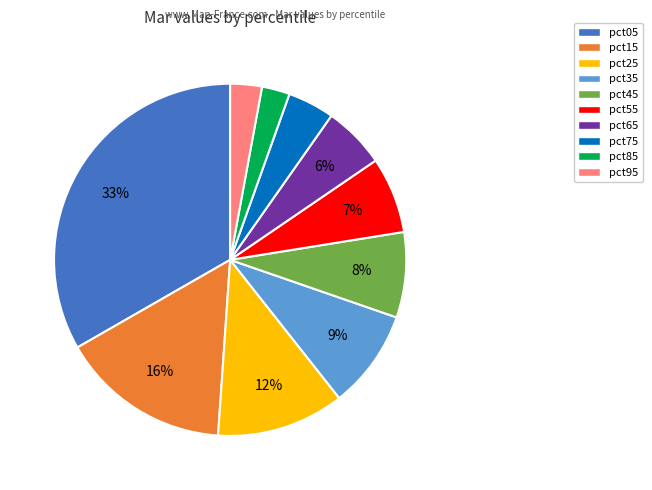

Which has a higher value, pct85 or pct05?

pct05